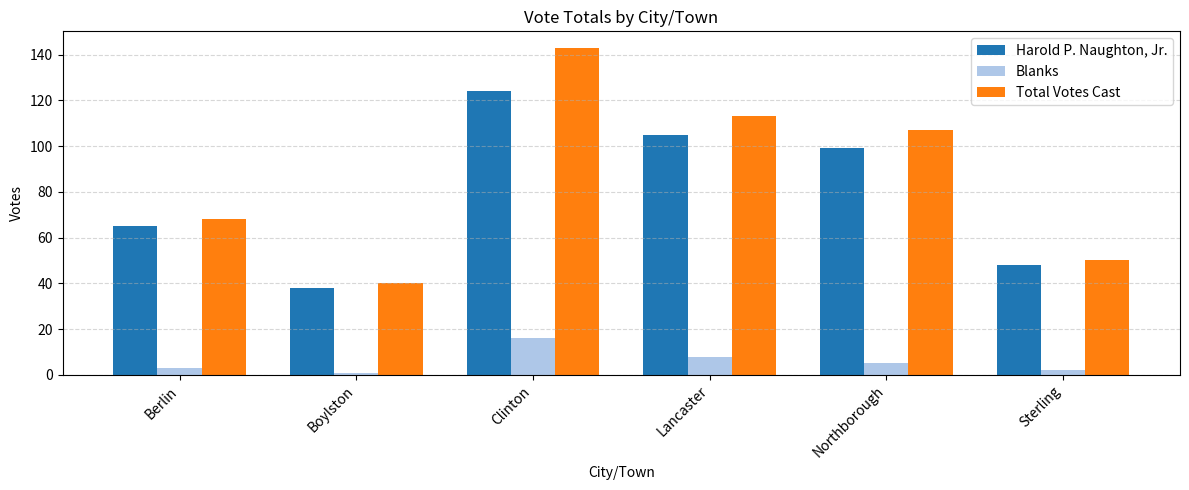

Reading left to right, what are all the values shown in this chart?

Harold P. Naughton, Jr.: Berlin=65	Boylston=38	Clinton=124	Lancaster=105	Northborough=99	Sterling=48
Blanks: Berlin=3	Boylston=1	Clinton=16	Lancaster=8	Northborough=5	Sterling=2
Total Votes Cast: Berlin=68	Boylston=40	Clinton=143	Lancaster=113	Northborough=107	Sterling=50